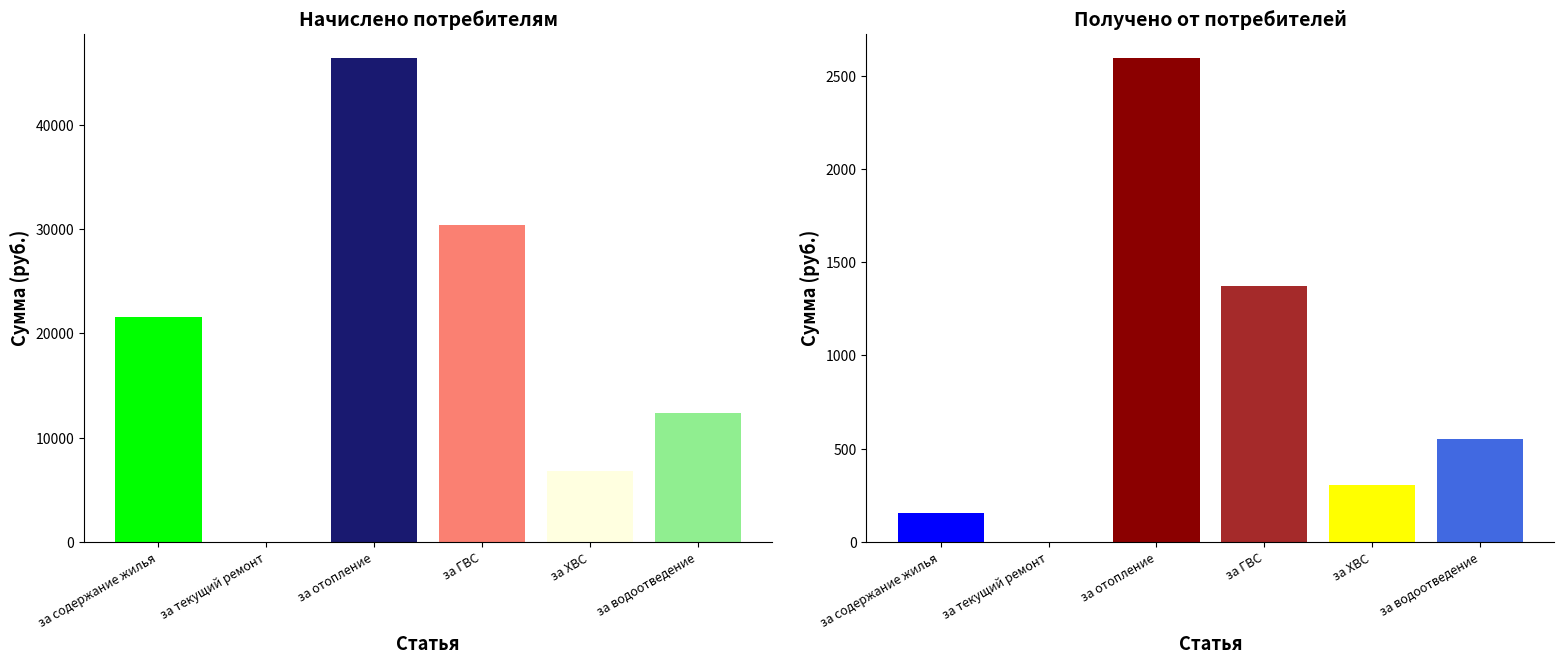

At which category is the sum across all series the highest?

за отопление